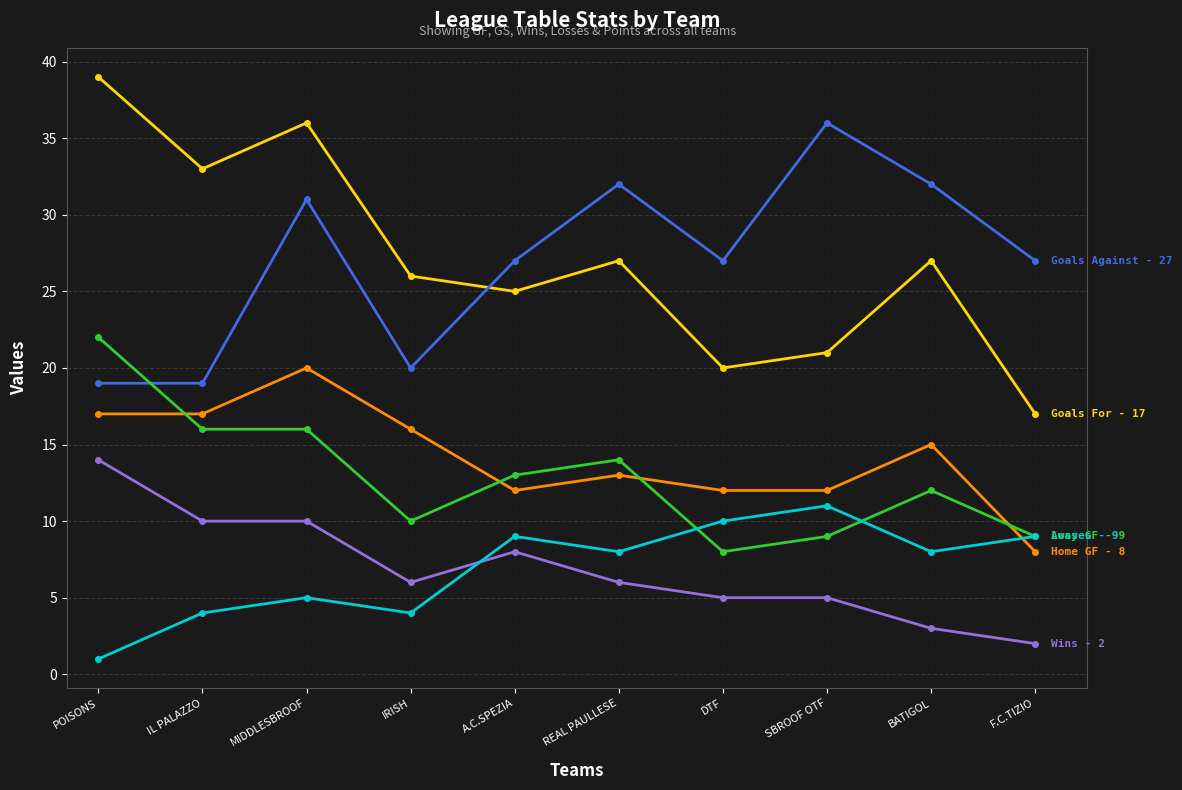

What position from the right is REAL PAULLESE?

5